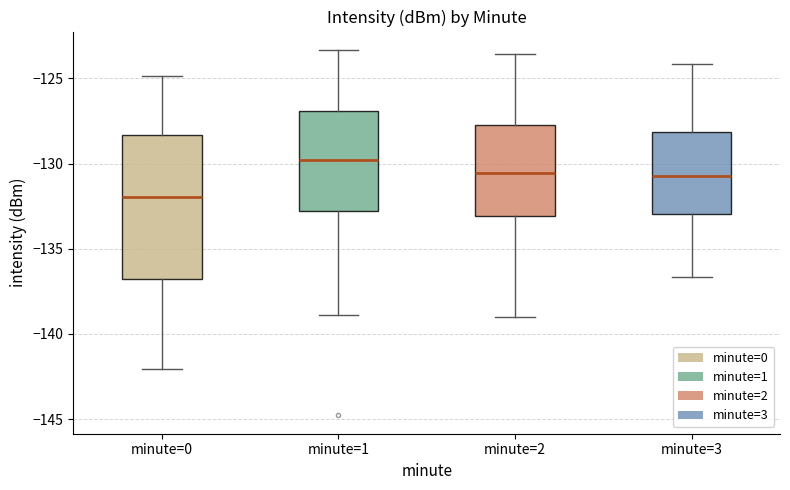

Where does the upper whisker of the box for minute=2 end on the y-axis? The values are not printed on the chart, so give them approximately, as read against the axis.

-123.5